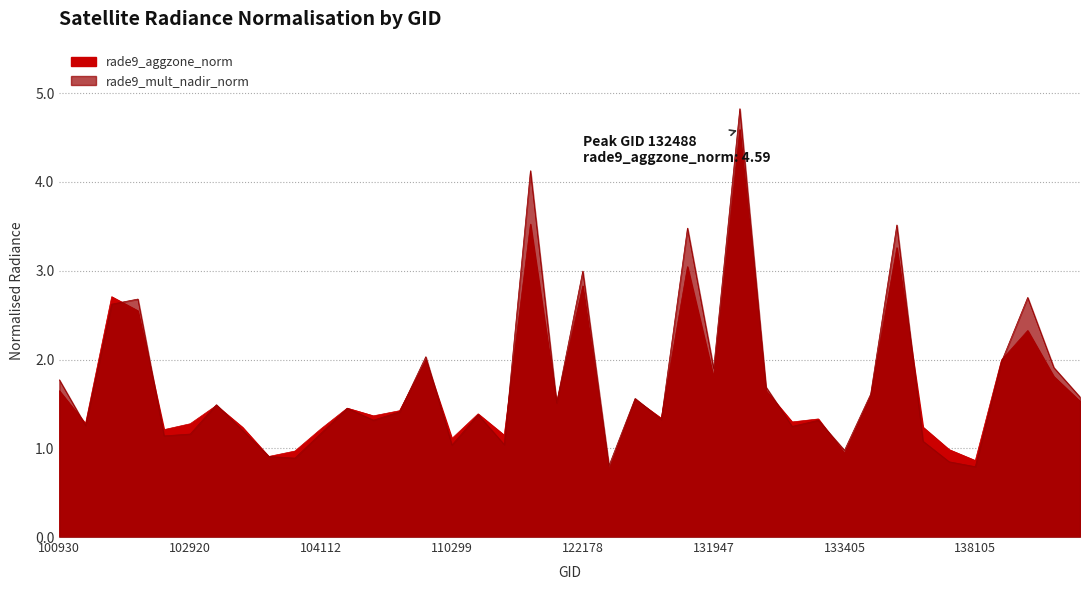

Reading left to right, what are all the values shown in this chart?

rade9_aggzone_norm: 1.6	1.3	2.7	2.5	1.2	1.3	1.5	1.2	0.9	1.0	1.2	1.5	1.4	1.4	2.0	1.1	1.4	1.1	3.5	1.5	2.8	0.8	1.6	1.3	3.0	1.8	4.6	1.6	1.3	1.3	0.9	1.6	3.3	1.2	1.0	0.9	2.0	2.3	1.8	1.5
rade9_mult_nadir_norm: 1.8	1.3	2.6	2.7	1.1	1.2	1.5	1.2	0.9	0.9	1.2	1.5	1.3	1.4	2.0	1.0	1.4	1.0	4.1	1.5	3.0	0.8	1.6	1.3	3.5	1.9	4.8	1.7	1.2	1.3	1.0	1.6	3.5	1.1	0.8	0.8	2.0	2.7	1.9	1.6